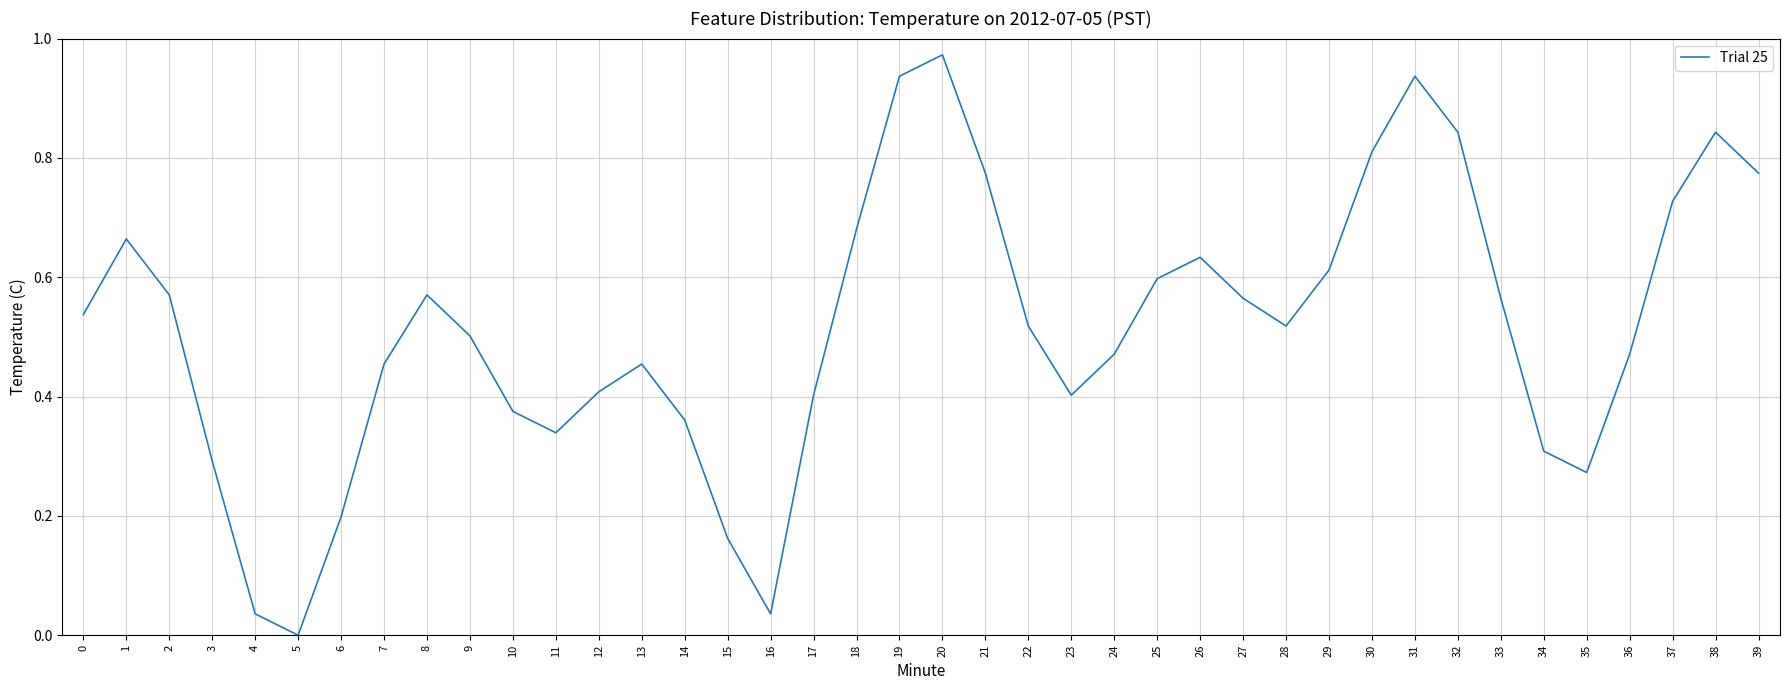

What is the sum of the values at 28 and 20?

1.5